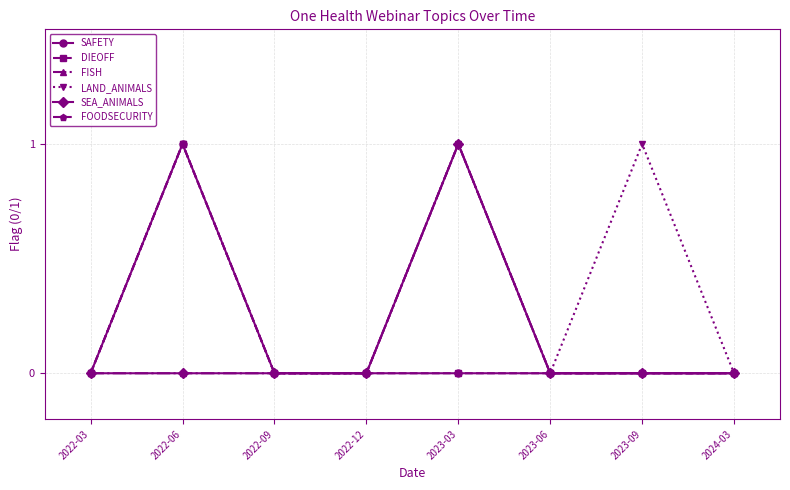

What is the label of the 5th point from the left?

2023-03